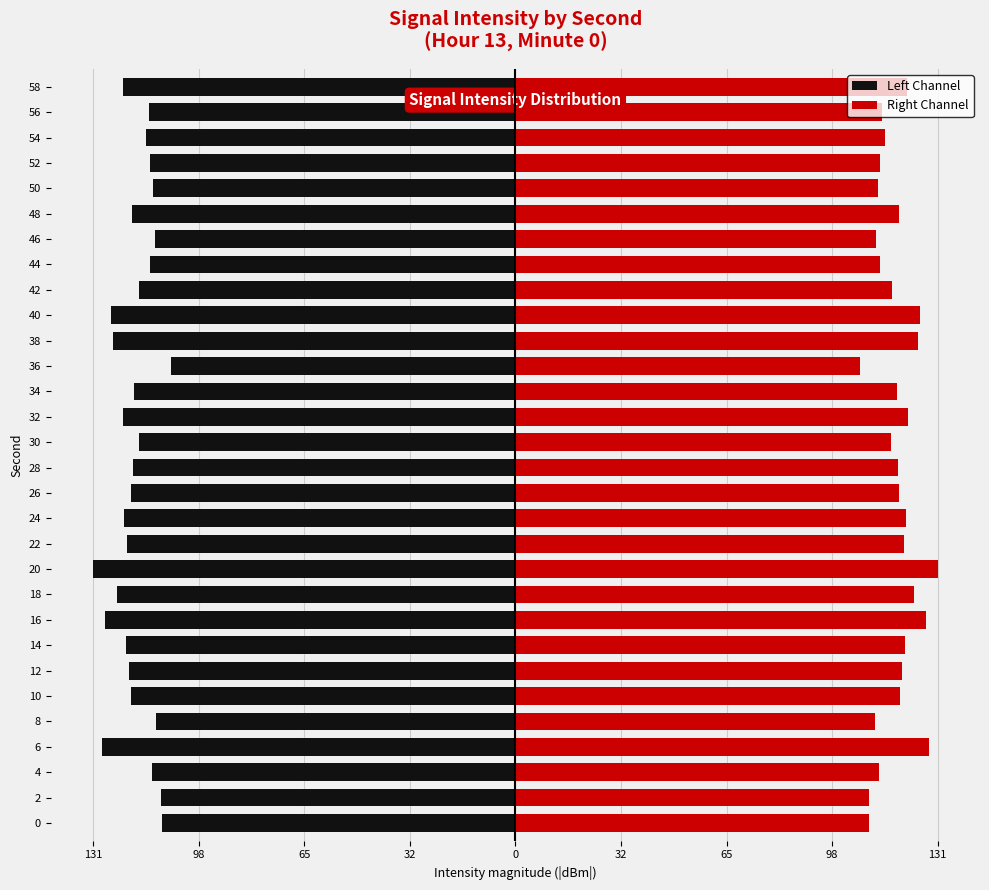

Rank the series by their maximum value, from lowest to highest.

Left Channel, Right Channel